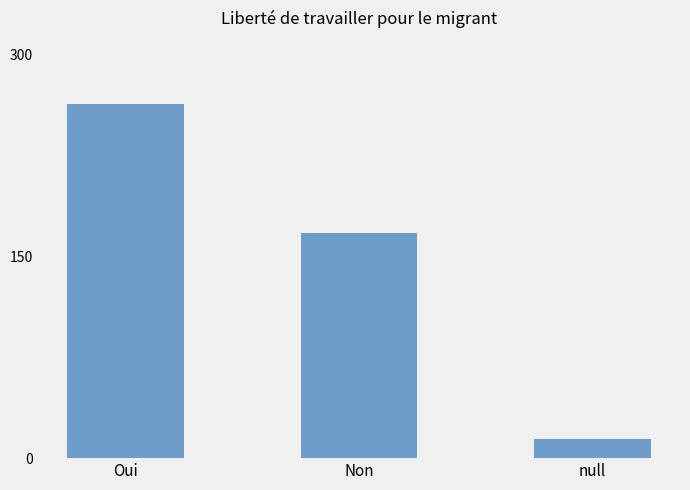

Reading left to right, list all the values displayed in this chart.

263	167	14